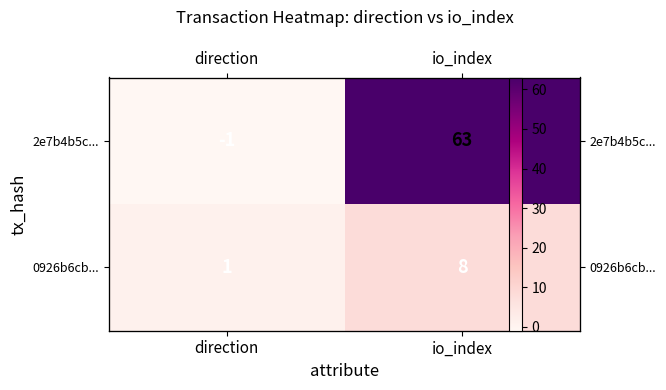

The value of 0926b6cb... at io_index is 8. True or false?

True